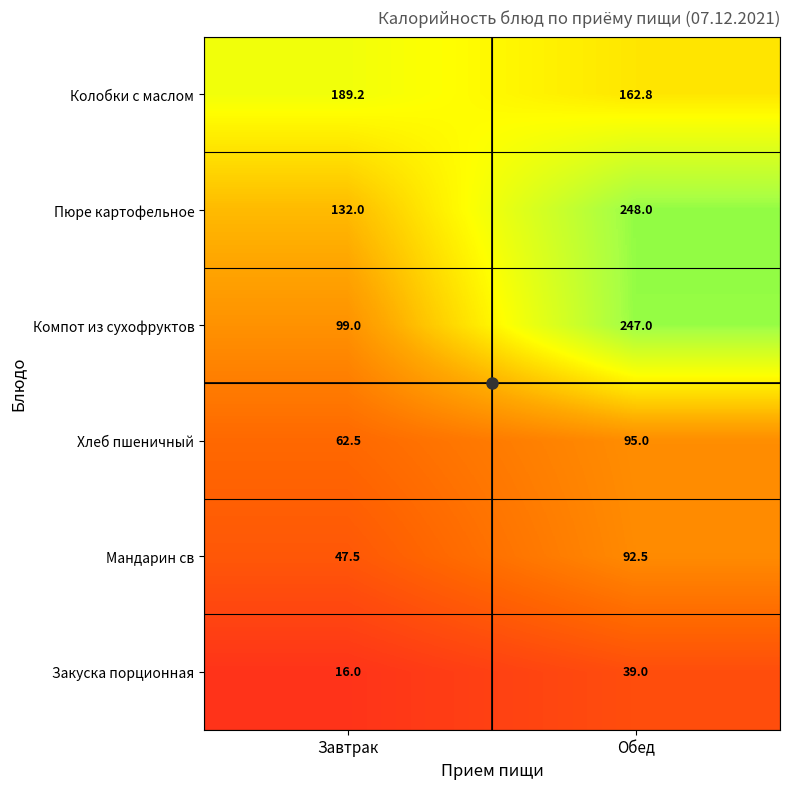

What is the difference between the maximum and minimum values in the Хлеб пшеничный series?

32.5